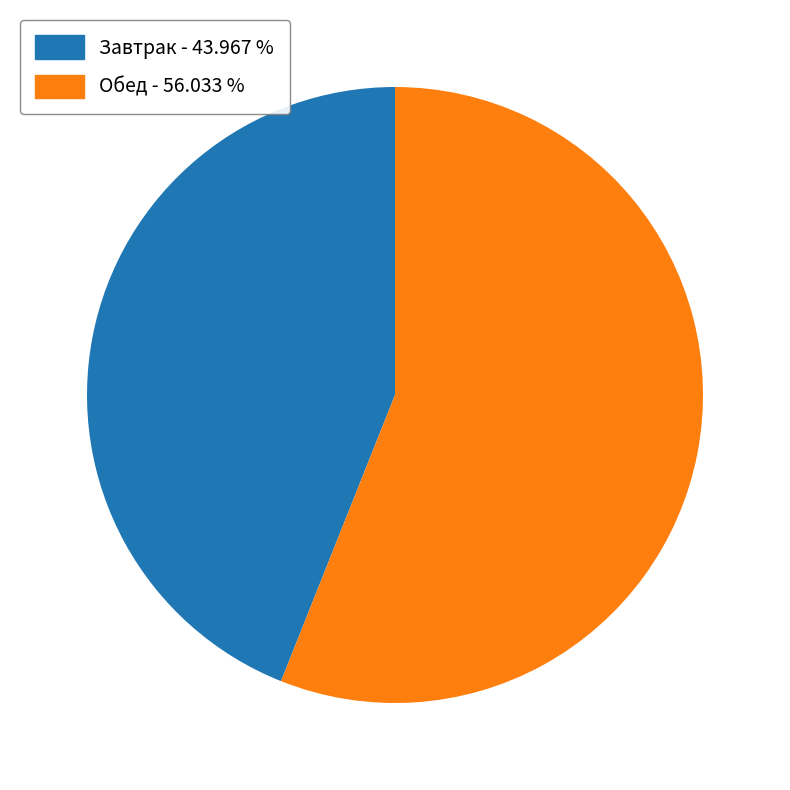

Is there a majority slice in this chart?

Yes